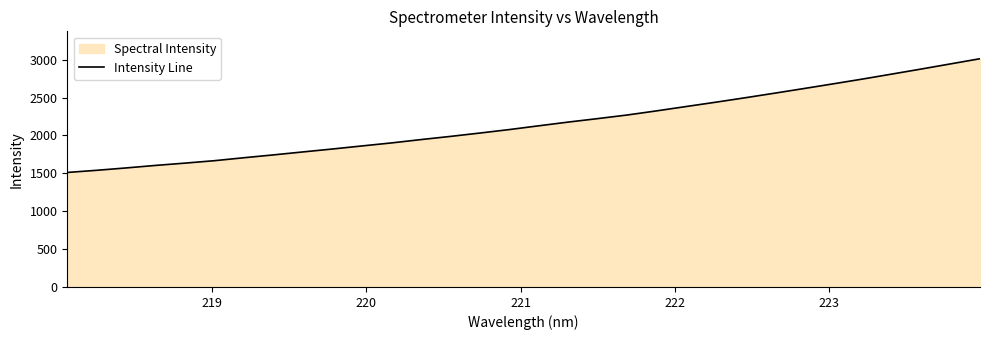

How many lines are shown in the chart?

1